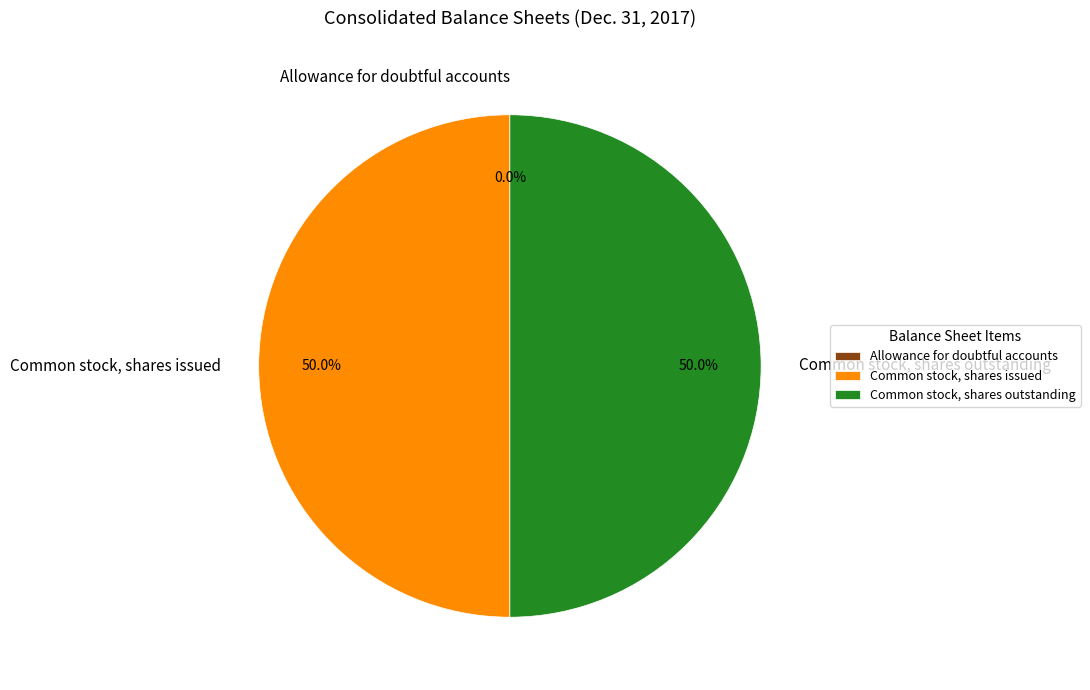

To the nearest percent, what portion does Common stock, shares outstanding represent?

50%